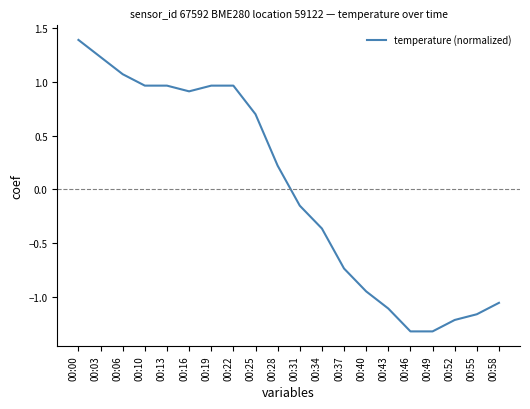

What is the difference between the maximum and minimum values?

2.7